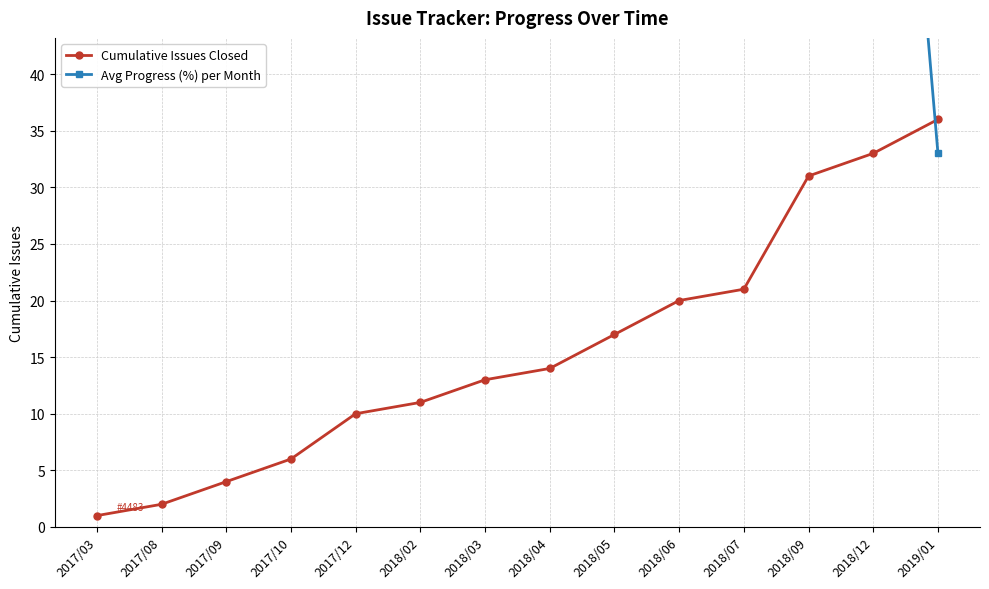

Is it true that Cumulative Issues Closed equals 13 at 2017/12?

False